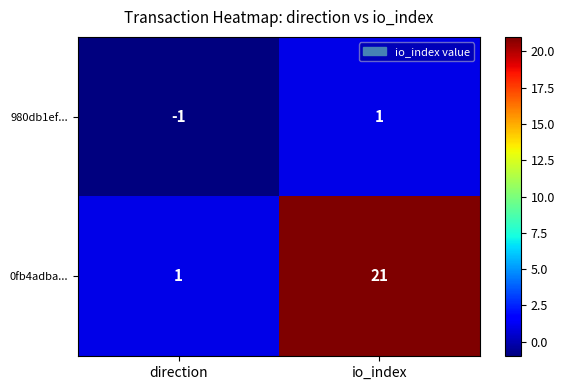

What is the sum of the 0fb4adba... values at direction and io_index?

22